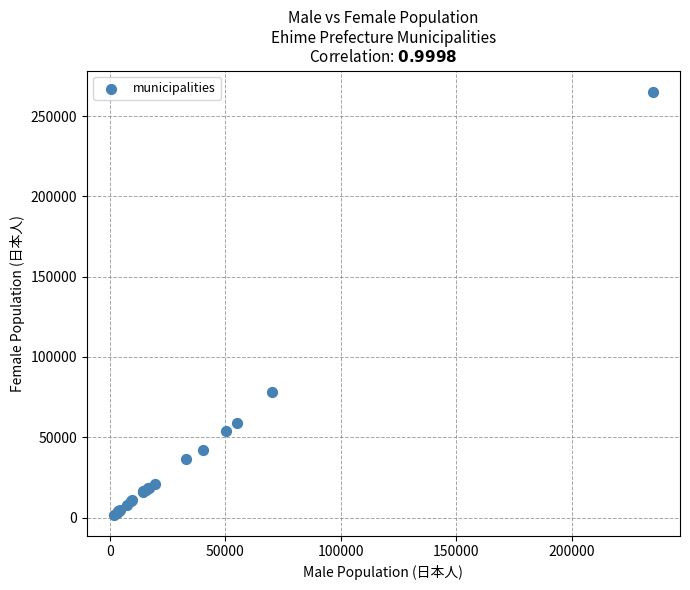

What Y value in the scatter plot is closest to 133533?

78444